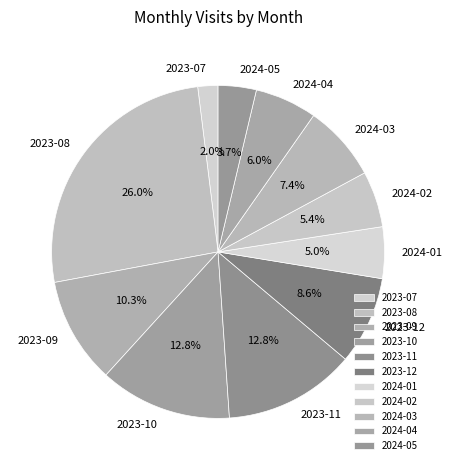

Combined, what portion of the pie is 2024-02 and 2023-09?

15.7%